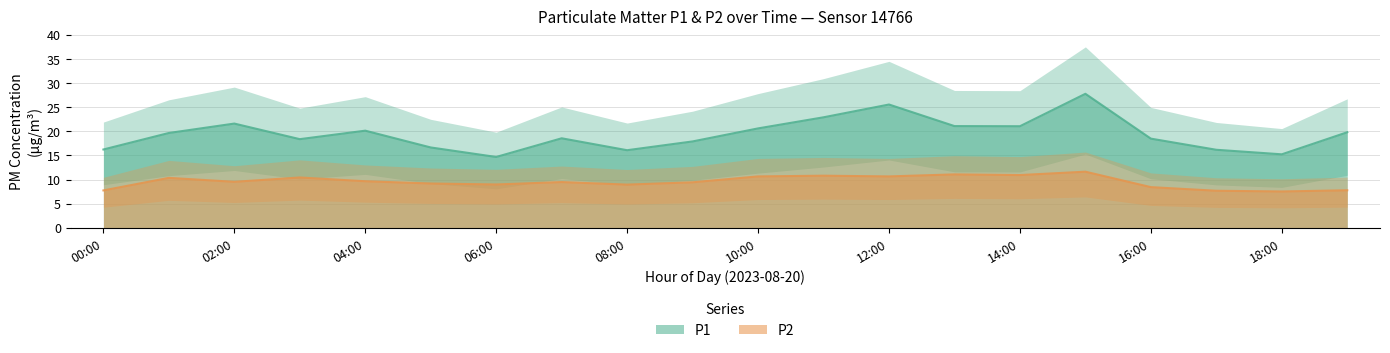

What position from the left is 16:00?

17